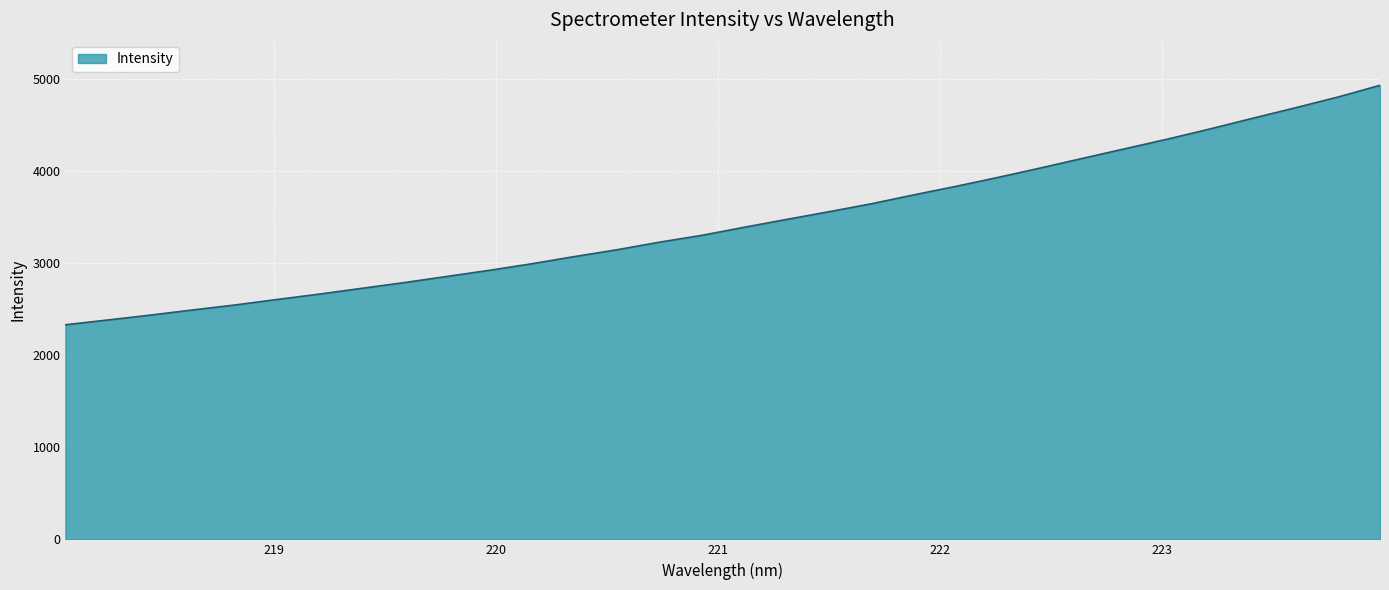

What is the minimum value shown in the chart?

2333.1